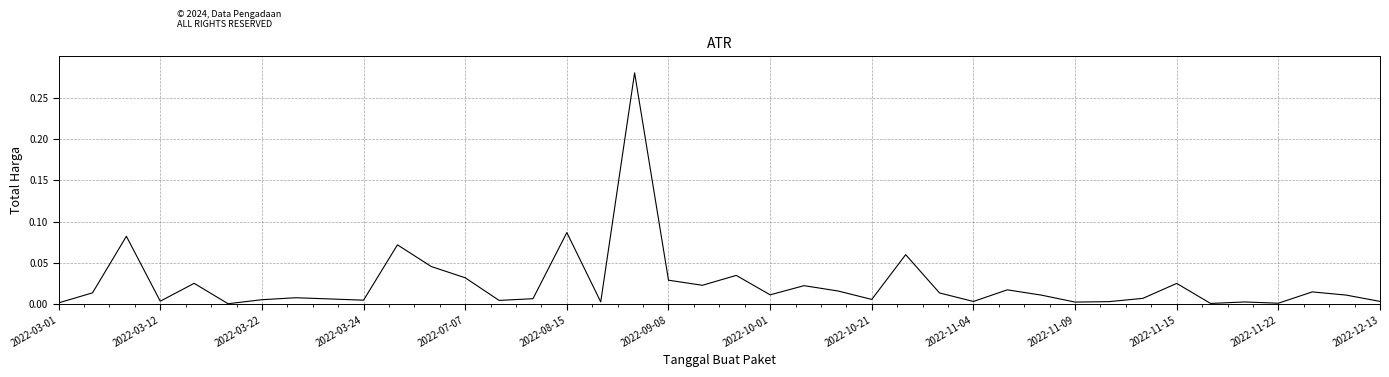

How many points are higher than both their immediate neighbors (excluding endpoints)?

13